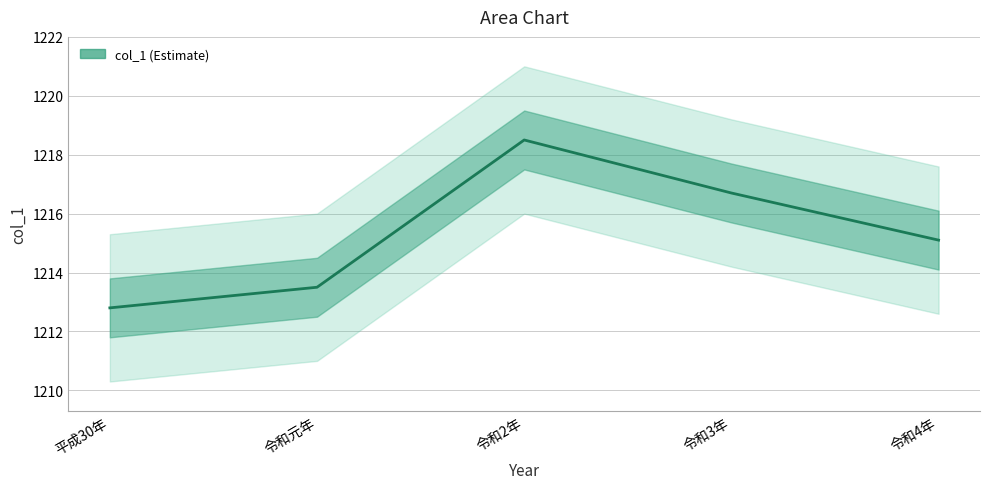

What is the sum of the values at 令和2年 and 令和元年?

2432.0